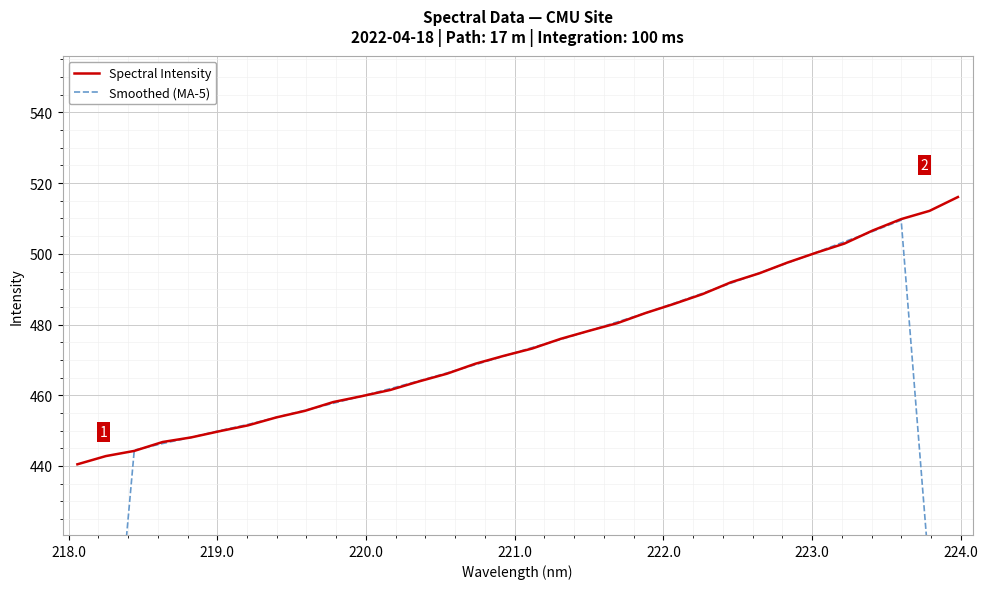

Reading left to right, what are all the values shown in this chart?

Spectral Intensity: 440.4	442.8	444.2	446.8	448.0	449.8	451.5	453.7	455.6	458.1	459.7	461.5	463.9	466.1	468.9	471.1	473.2	475.9	478.2	480.4	483.3	485.8	488.6	491.9	494.5	497.6	500.3	502.9	506.6	509.8	512.2	516.1
Smoothed (MA-5): 265.5	354.8	444.4	446.3	448.1	450.0	451.7	453.7	455.7	457.7	459.7	461.8	464.0	466.3	468.6	471.0	473.5	475.8	478.2	480.7	483.3	486.0	488.8	491.7	494.6	497.4	500.4	503.4	506.4	509.5	408.9	307.6